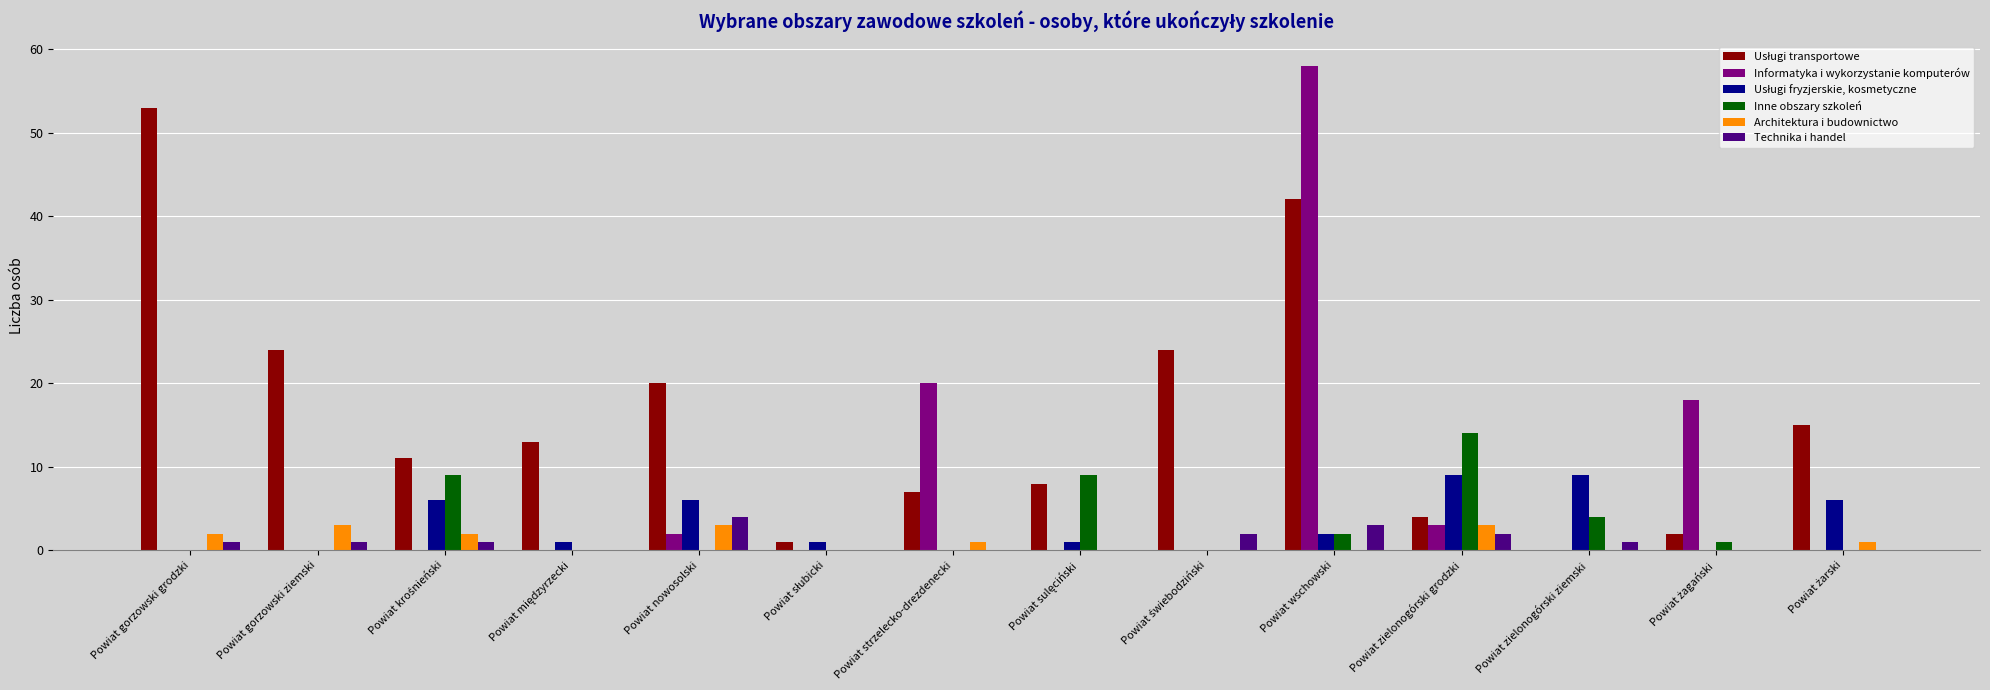

Which category has the highest value across all series?

Powiat wschowski